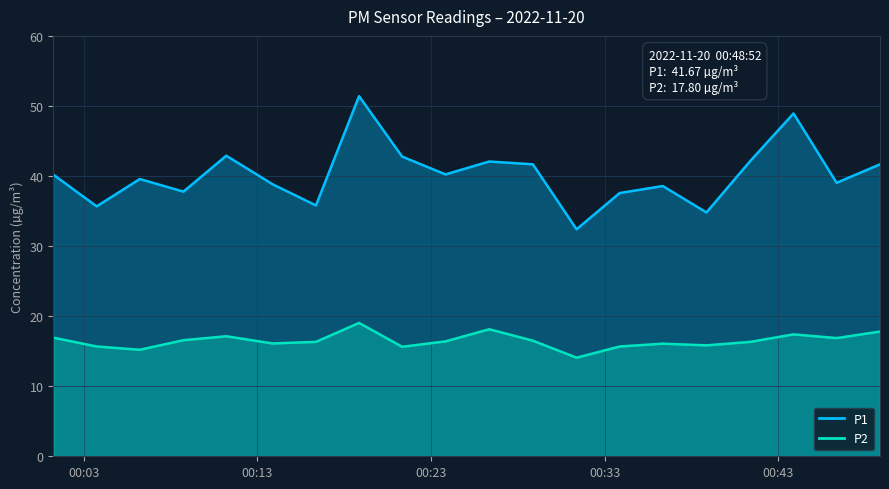

What is the difference between the maximum and minimum values in the P1 series?

19.0